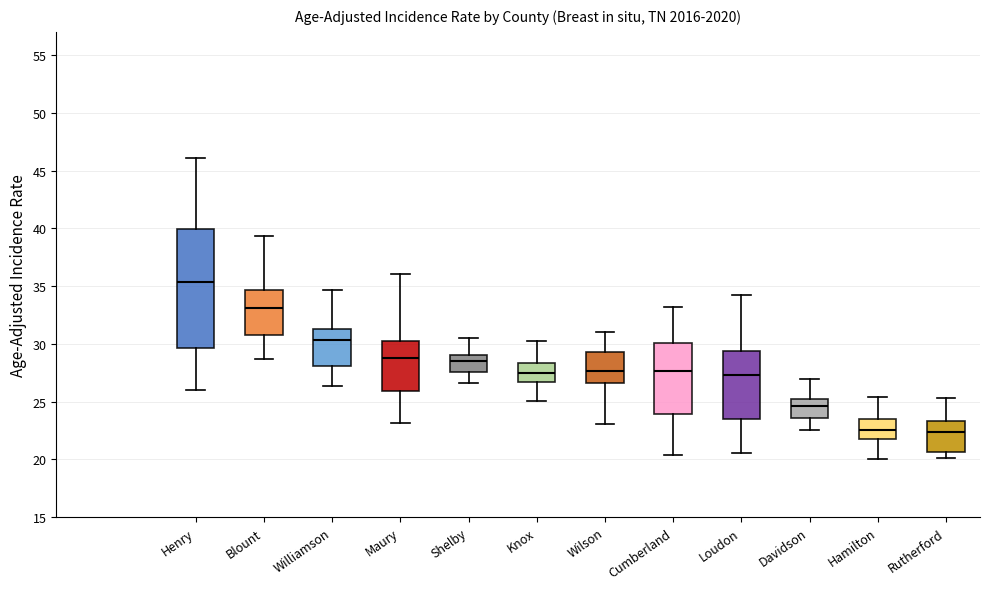

Reading left to right, read every box against the y-axis: the position of its median line, the range the box covers, and the ends of its whiskers. The values are not printed on the chart, so give them approximately, as read against the axis.

Henry: median 35.5, box 29.5 to 40.0, whiskers 26.0 to 46.0
Blount: median 33.0, box 31.0 to 34.5, whiskers 28.5 to 39.5
Williamson: median 30.5, box 28.0 to 31.5, whiskers 26.5 to 34.5
Maury: median 29.0, box 26.0 to 30.0, whiskers 23.0 to 36.0
Shelby: median 28.5, box 27.5 to 29.0, whiskers 26.5 to 30.5
Knox: median 27.5, box 26.5 to 28.5, whiskers 25.0 to 30.0
Wilson: median 27.5, box 26.5 to 29.5, whiskers 23.0 to 31.0
Cumberland: median 27.5, box 24.0 to 30.0, whiskers 20.5 to 33.0
Loudon: median 27.5, box 23.5 to 29.5, whiskers 20.5 to 34.5
Davidson: median 24.5, box 23.5 to 25.0, whiskers 22.5 to 27.0
Hamilton: median 22.5, box 22.0 to 23.5, whiskers 20.0 to 25.5
Rutherford: median 22.5, box 20.5 to 23.5, whiskers 20.0 to 25.5